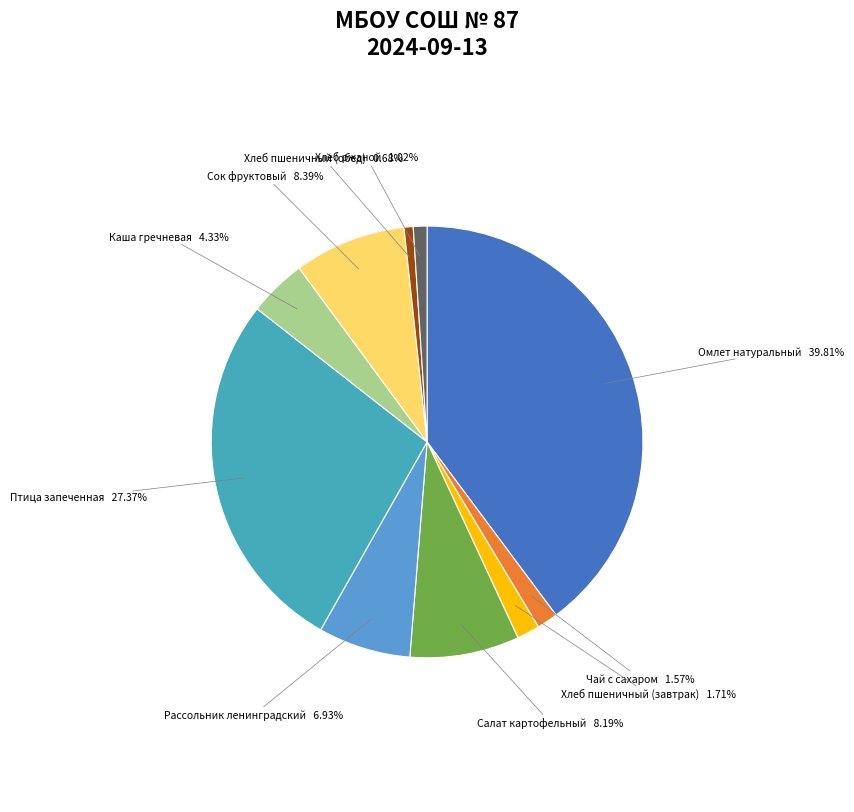

Does Омлет натуральный account for over 50% of the chart?

No